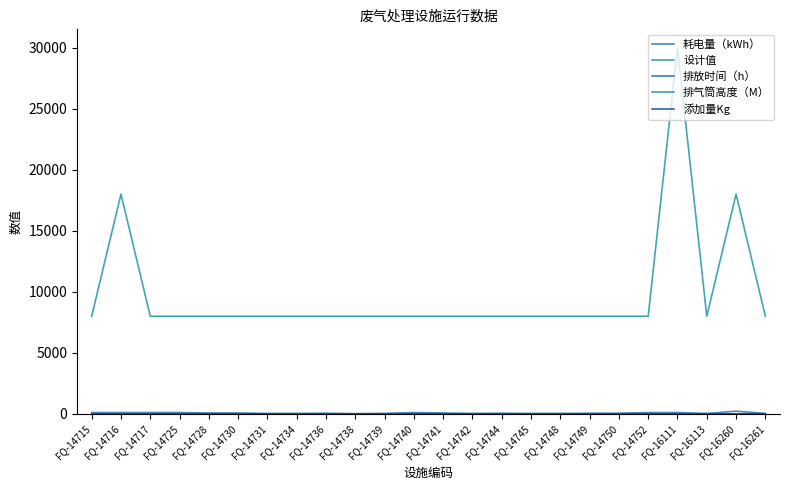

At which category is the sum across all series the highest?

FQ-16111